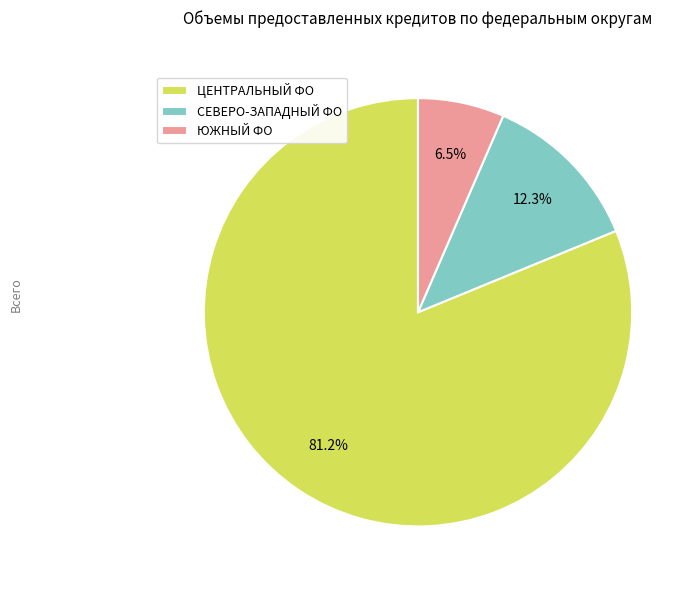

To the nearest percent, what is the difference between the largest and smallest slice percentages?

75%